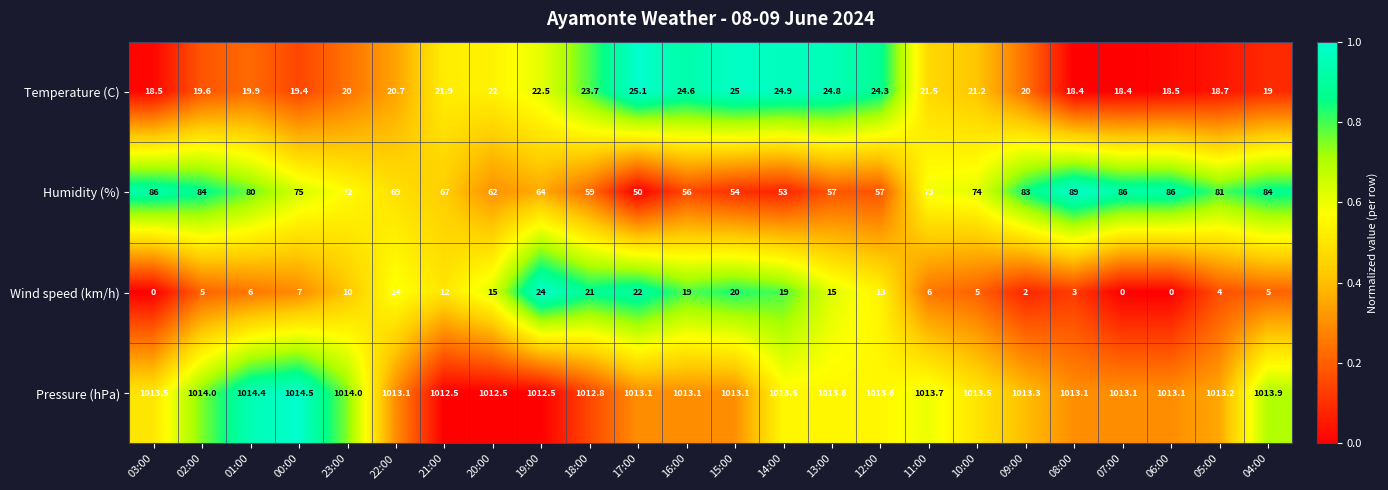

What is the maximum value for Temperature (C)?

25.1